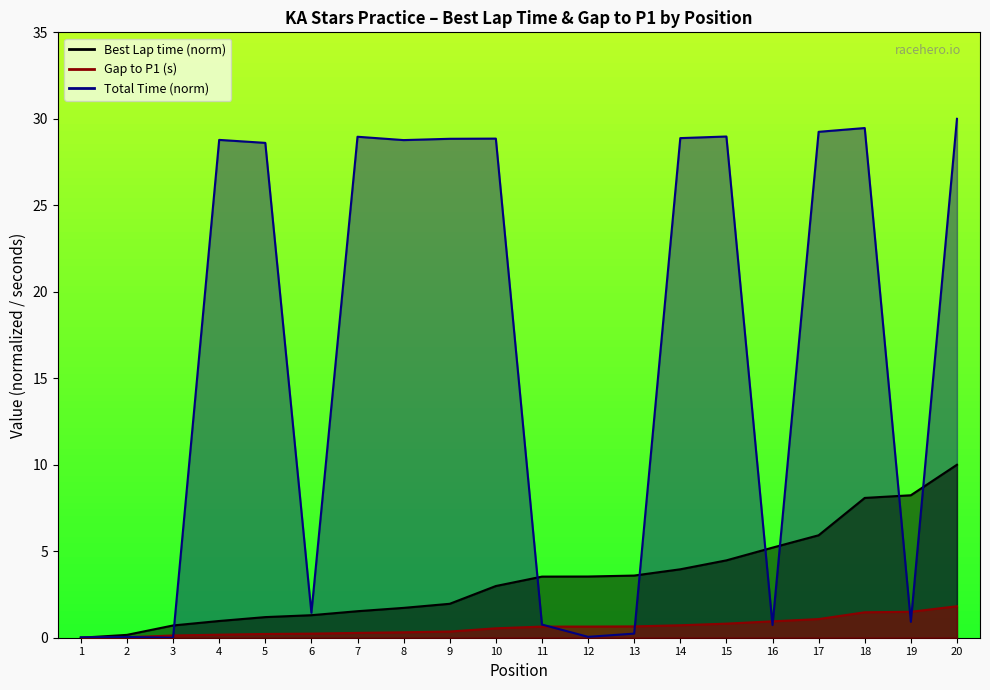

How many lines are shown in the chart?

3